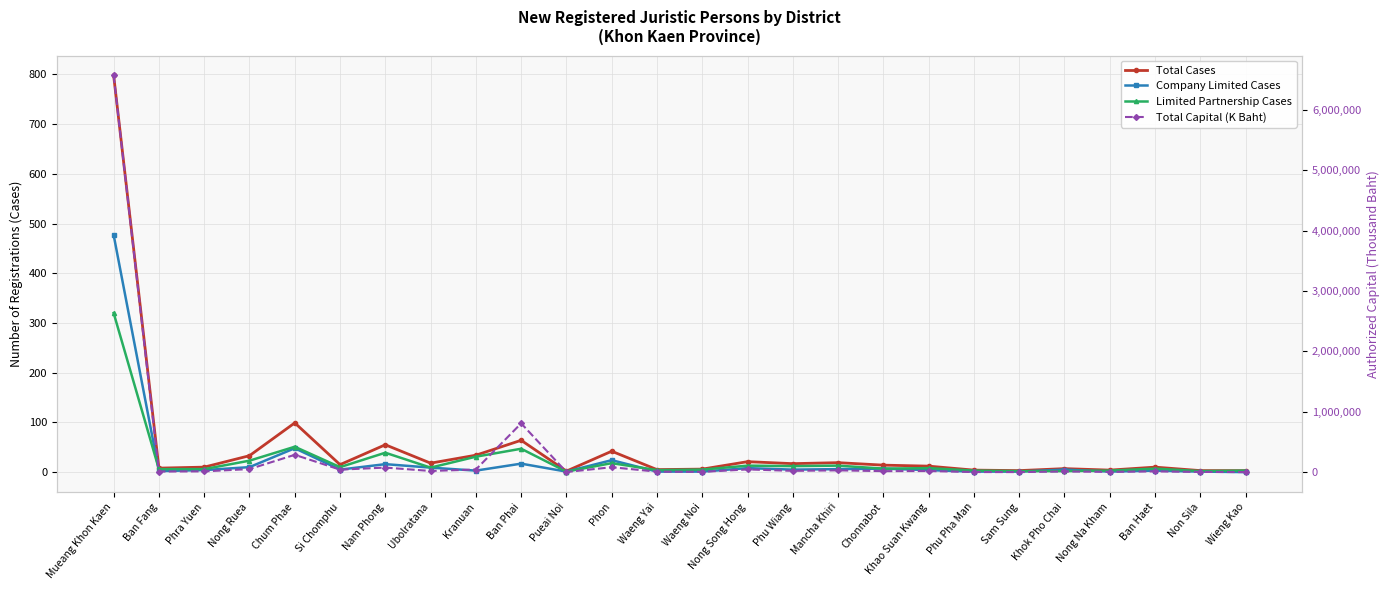

Between Wieng Kao and Waeng Yai, which is larger?

Waeng Yai